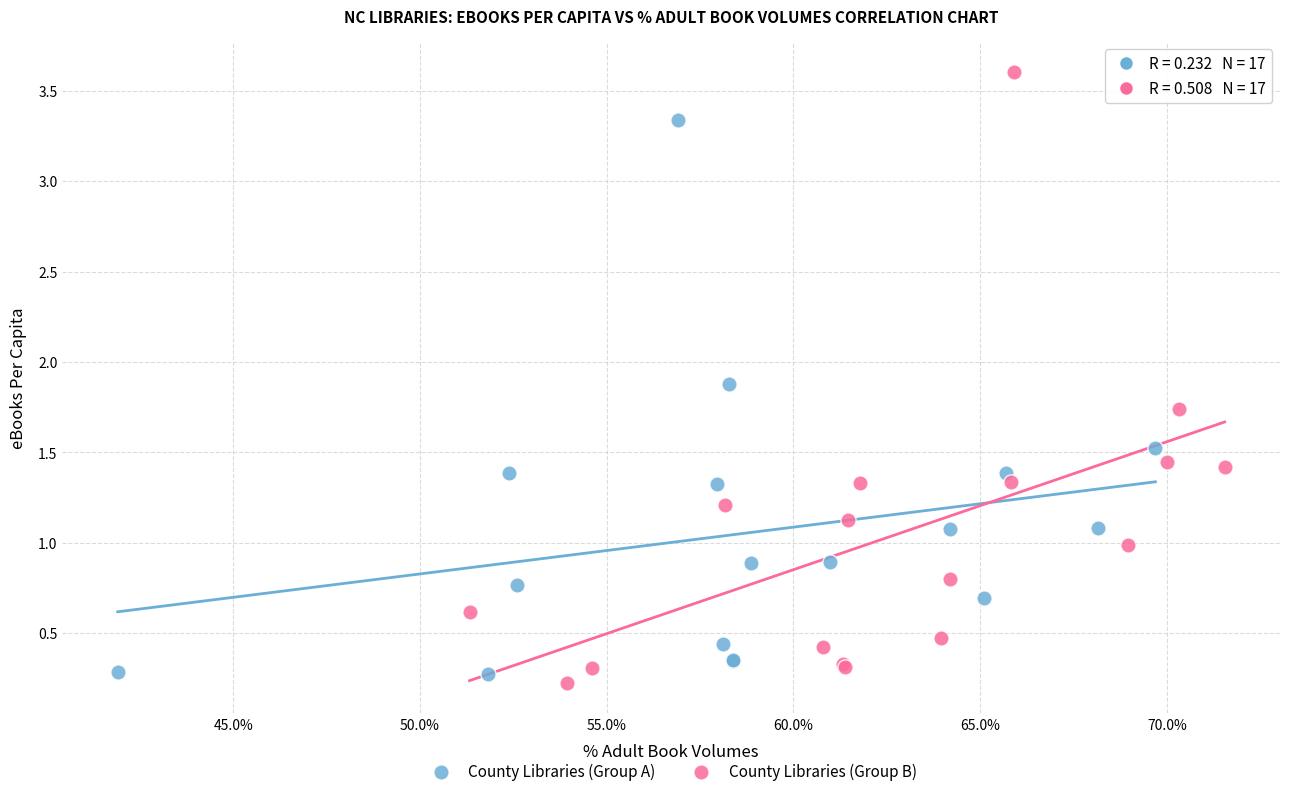

What are all the series names shown in the legend?

County Libraries (Group A), County Libraries (Group B)